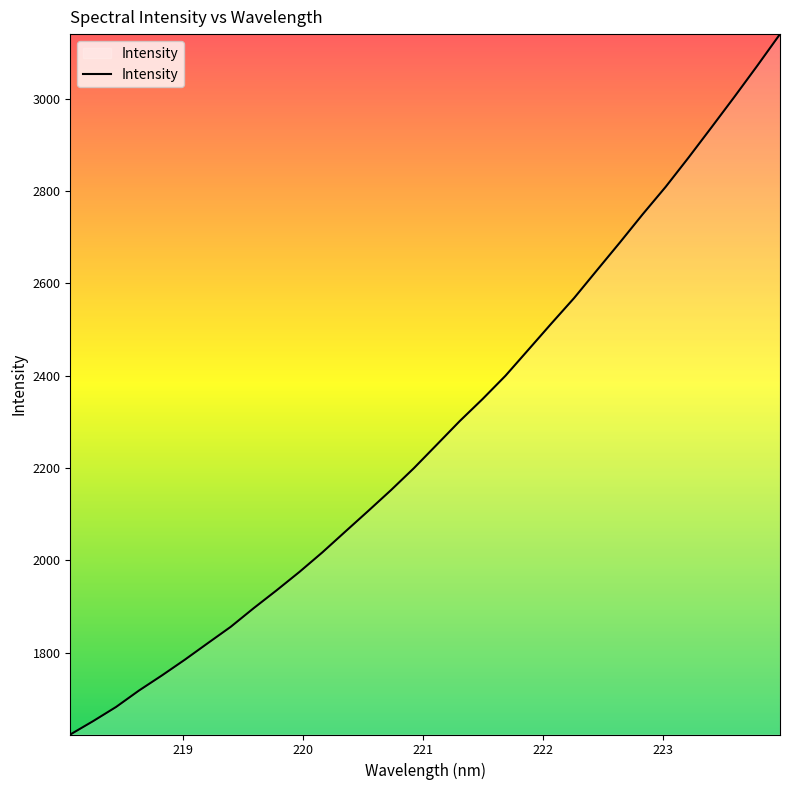

What is the greatest value displayed?

3139.7